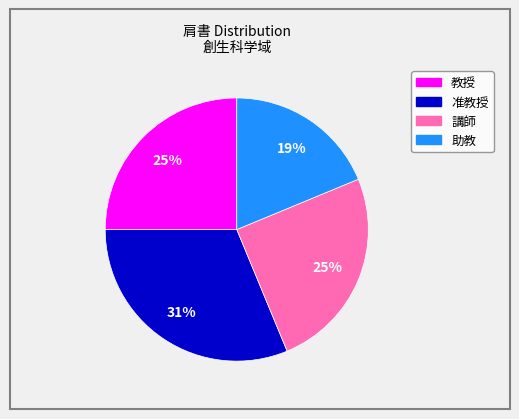

Which category has the biggest portion of the pie?

准教授